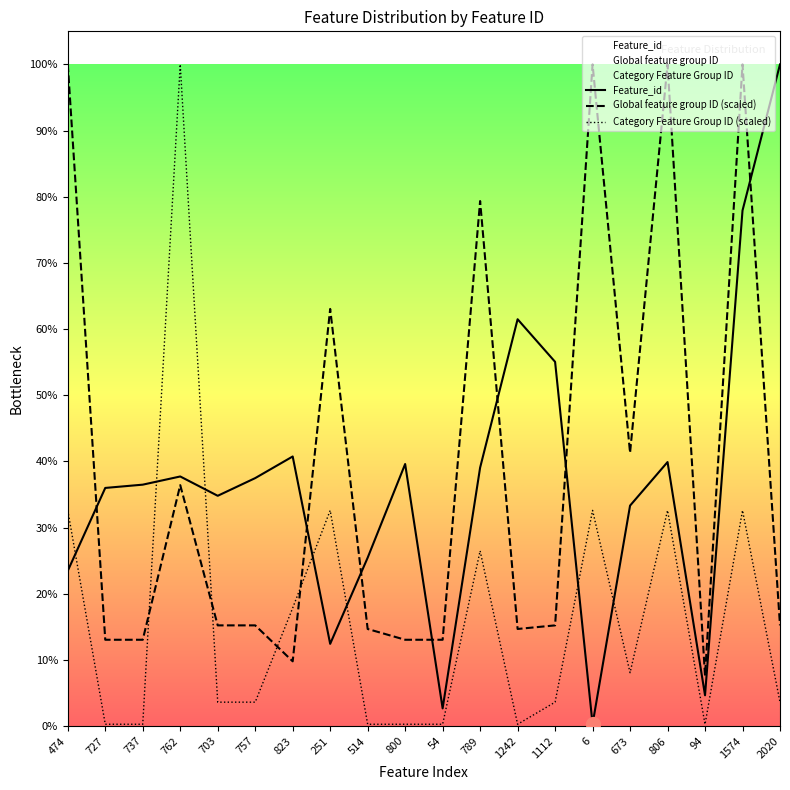

What is the difference between the highest and lowest values at 1112?

1039.0